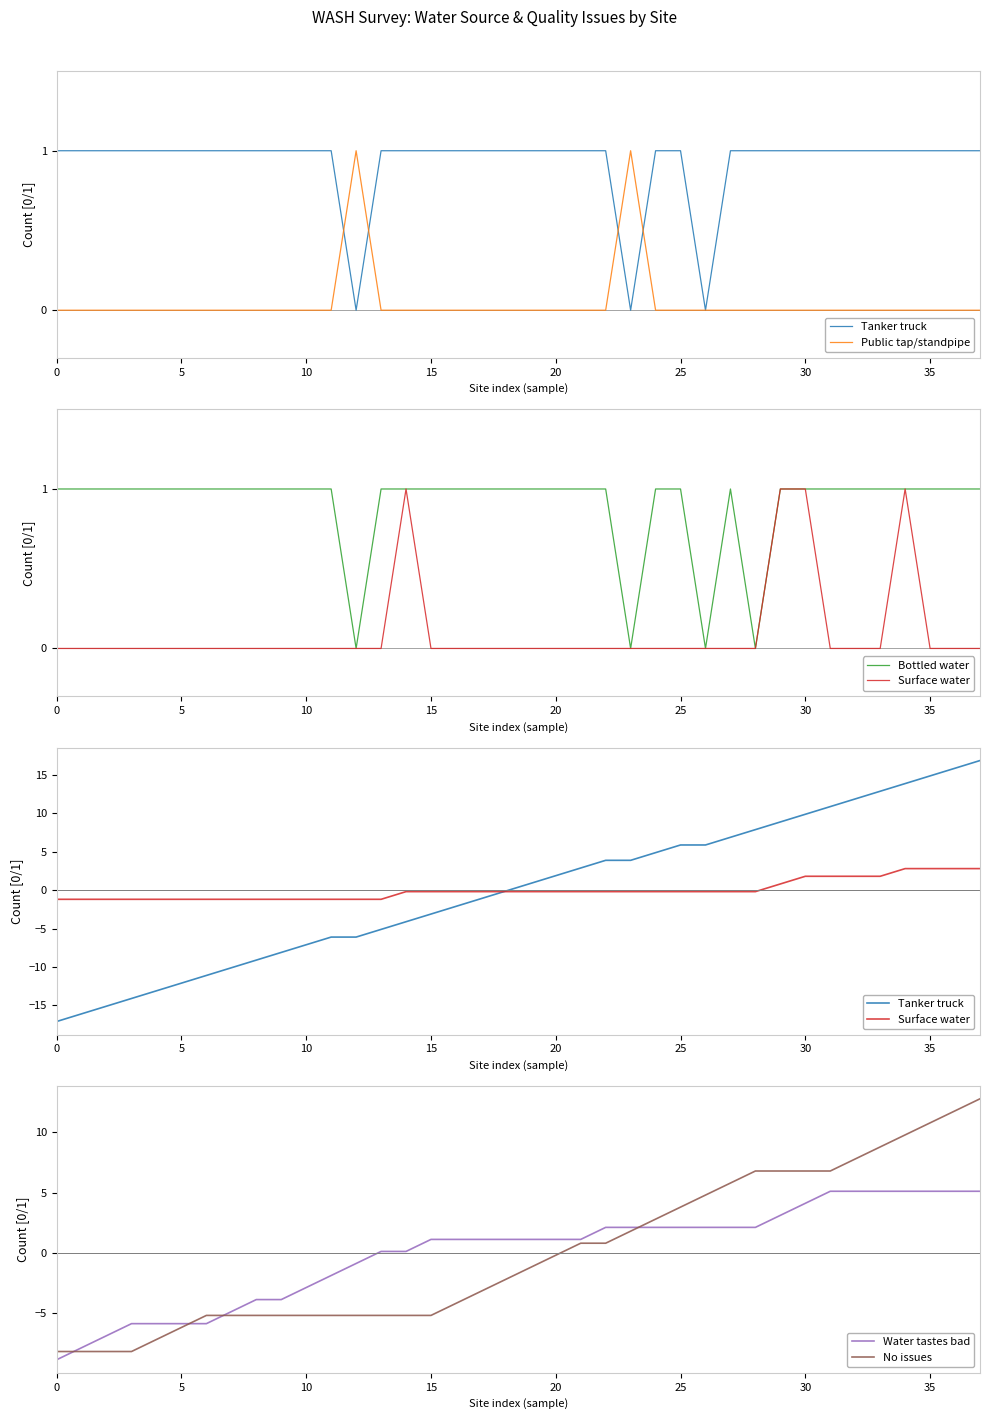

What are all the series names shown in the legend?

Tanker truck, Public tap/standpipe, Bottled water, Surface water, Water tastes bad, No issues